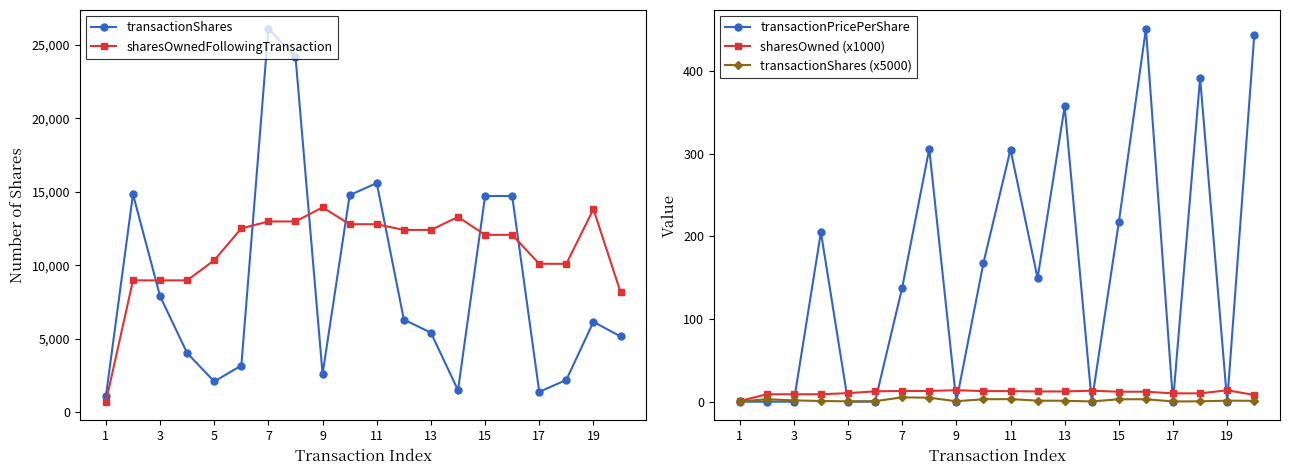

How many interior local peaks does the sharesOwnedFollowingTransaction series have?

3